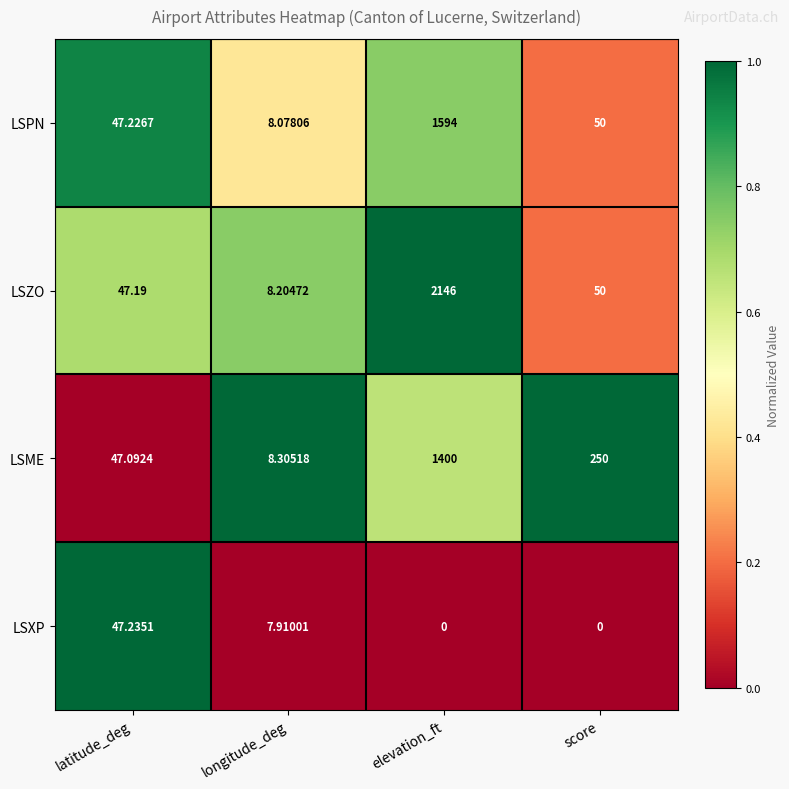

Between latitude_deg and score, which series saw the biggest shift?

LSME